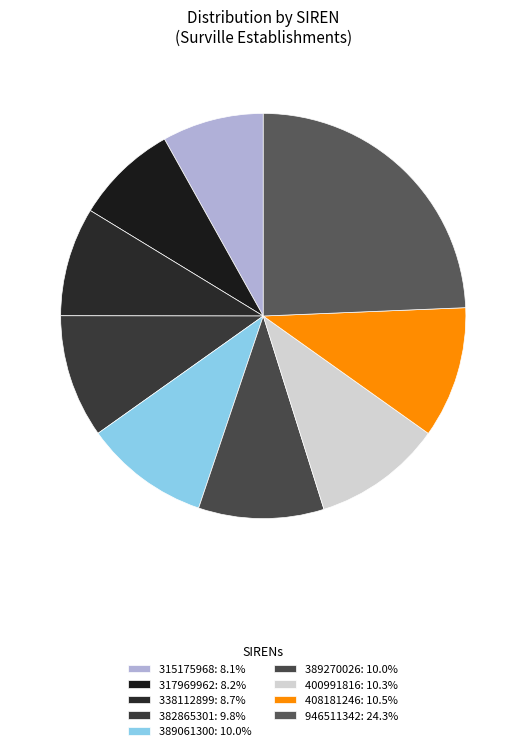

To the nearest percent, what is the difference between the largest and smallest slice percentages?

16%